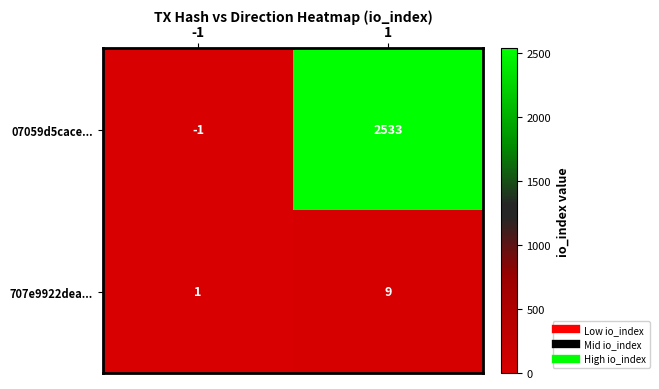

True or false: 07059d5cace... has a value of -1 at -1.

True